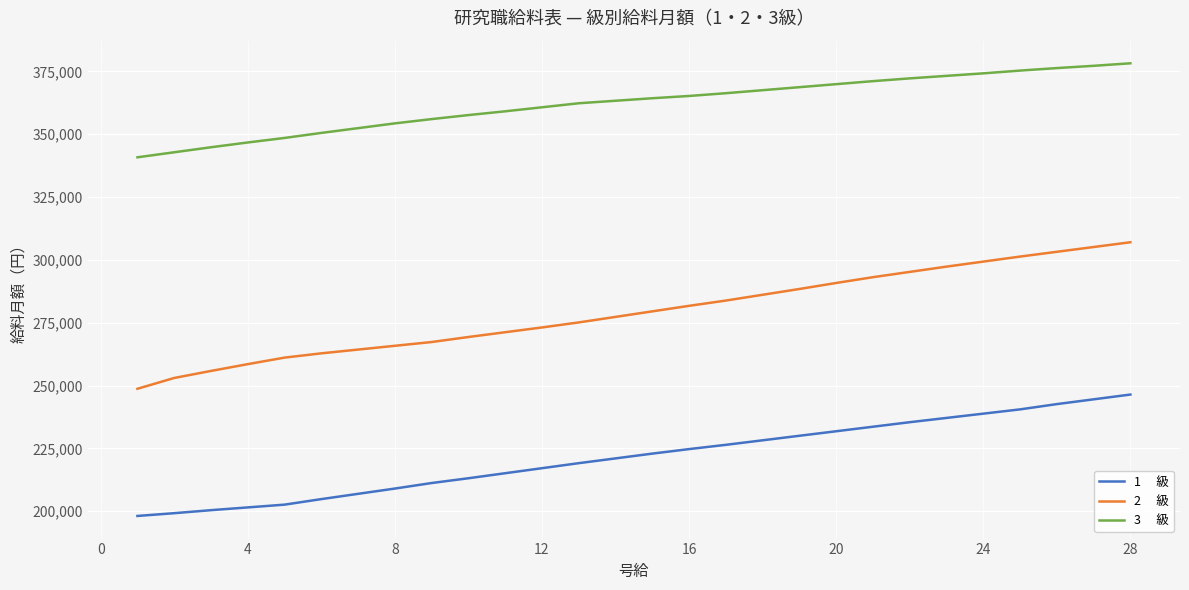

What is the smallest value displayed?

198100